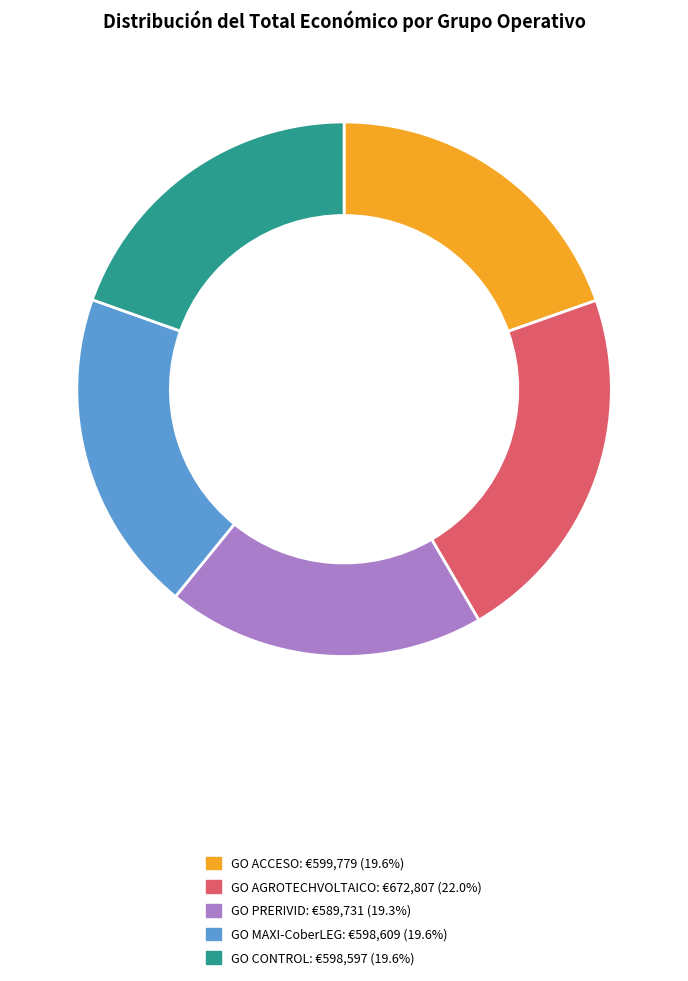

True or false: GO CONTROL accounts for 32% of the total.

False